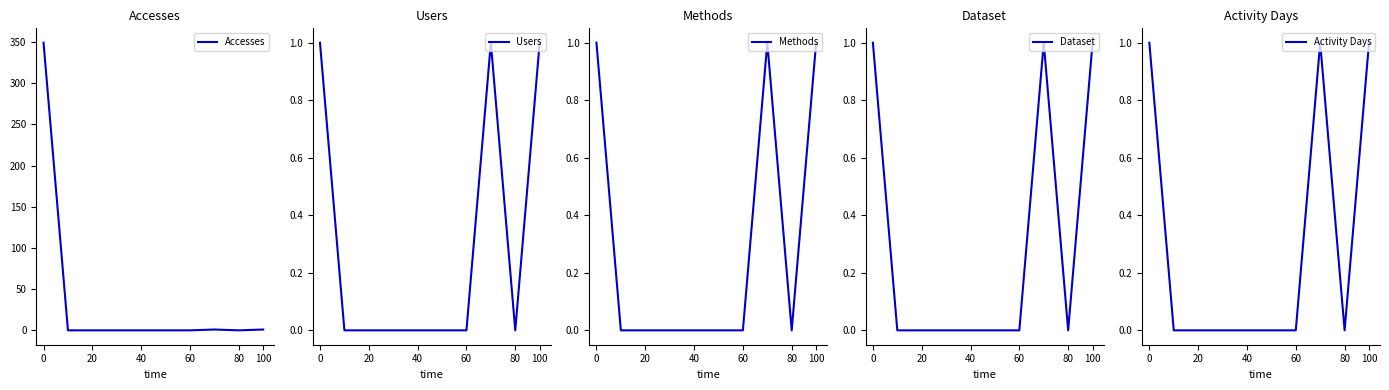

The Users series shows 1 at 100. True or false?

True